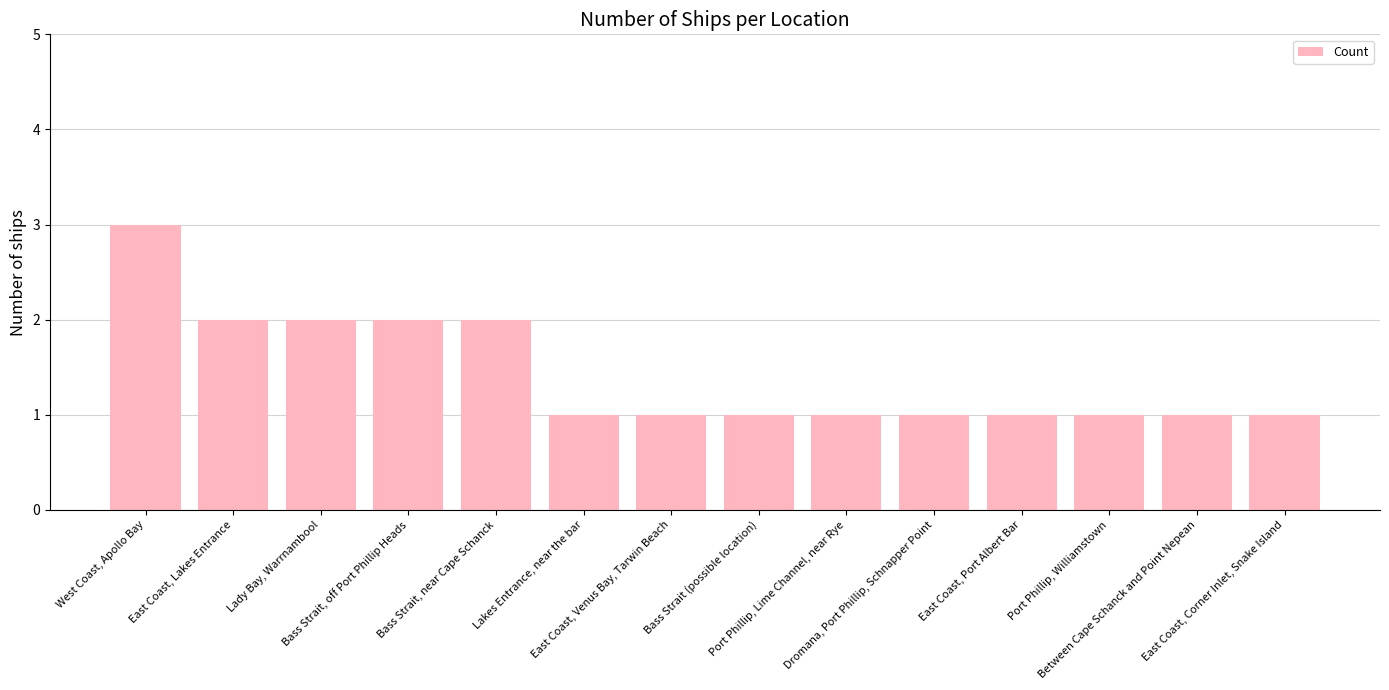

What is the sum of all values?

20